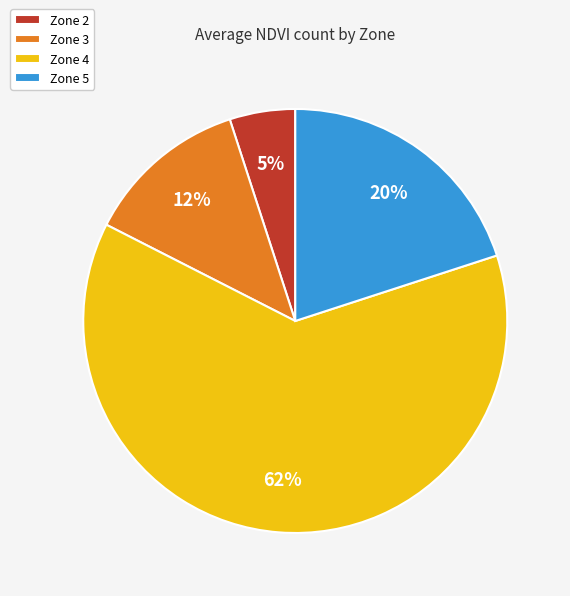

Which category has the biggest portion of the pie?

Zone 4